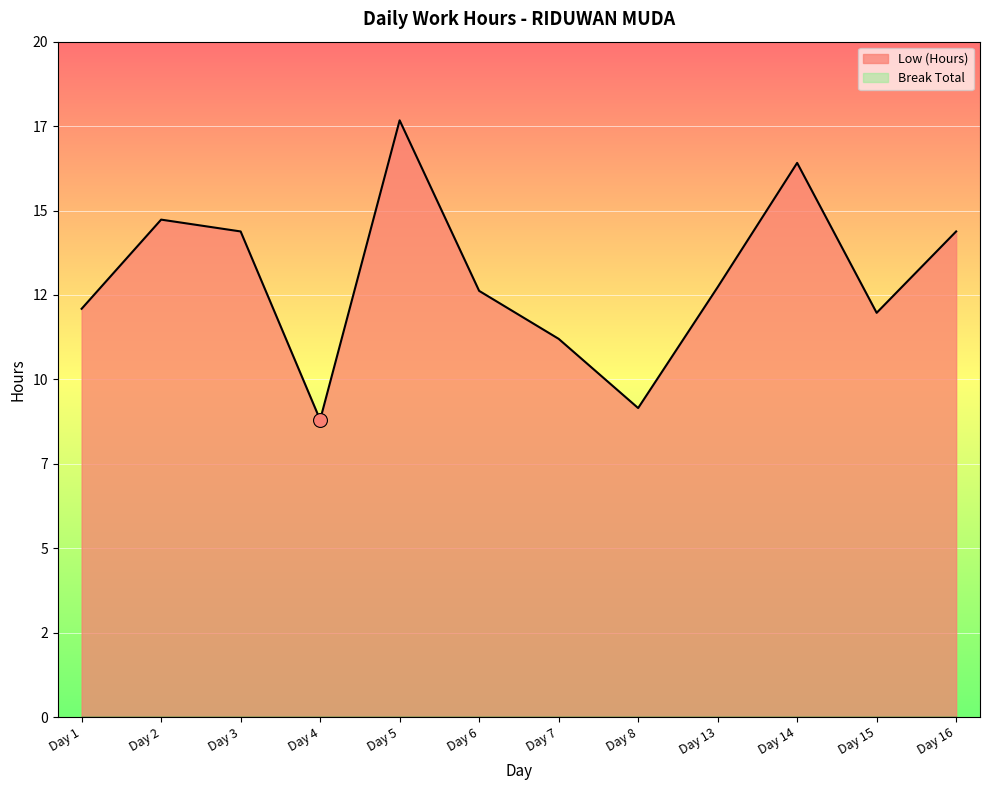

What is the average value?

13.0